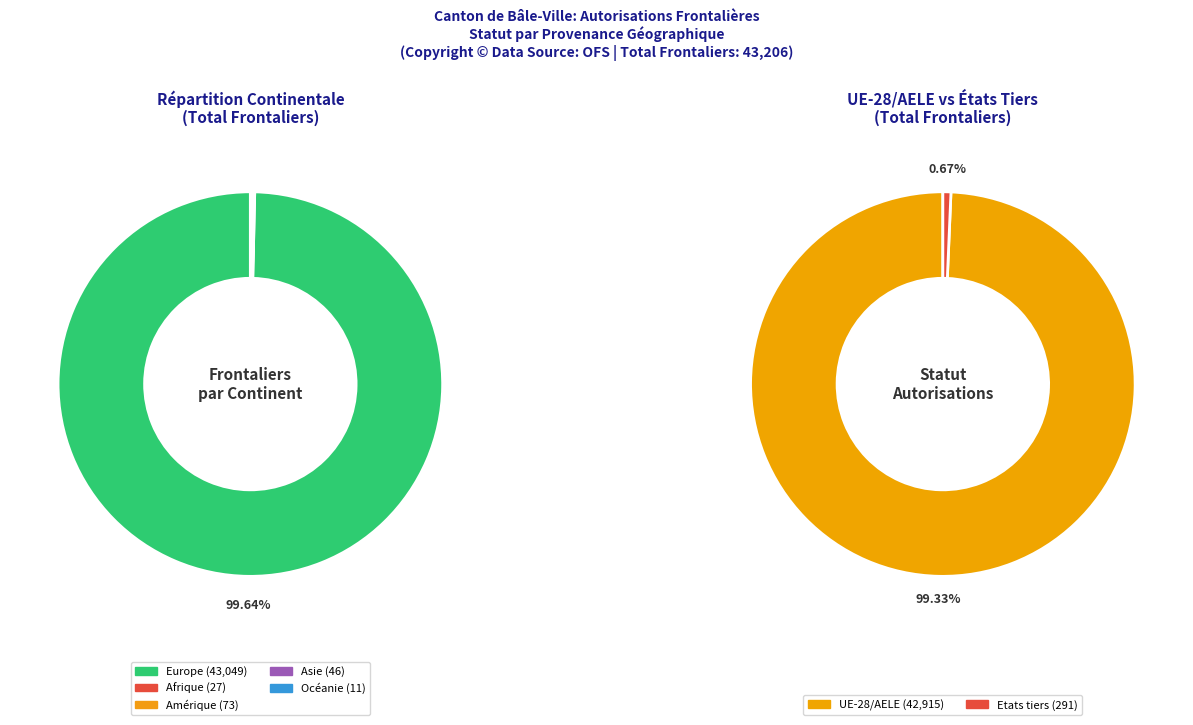

Combined, what portion of the pie is Amérique and Europe?

99.8%